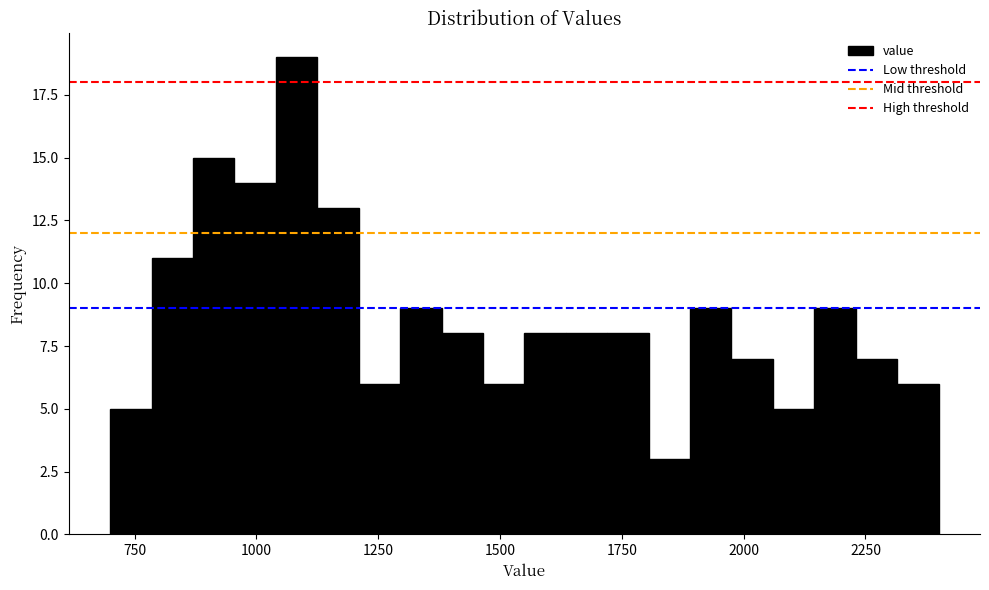

Around what value on the x-axis is the tallest bar? Give the approximate position of its centre, as read against the axis.

1100